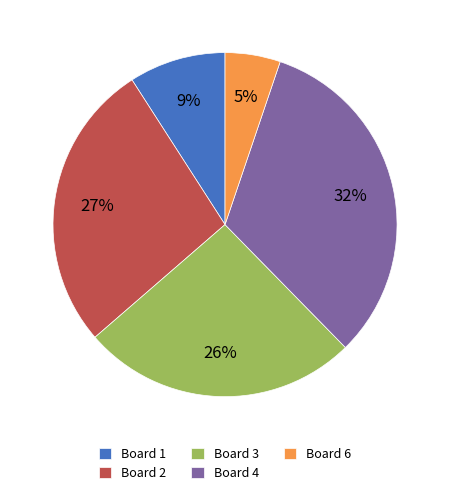

Combined, do Board 3 and Board 6 account for over 50%?

No